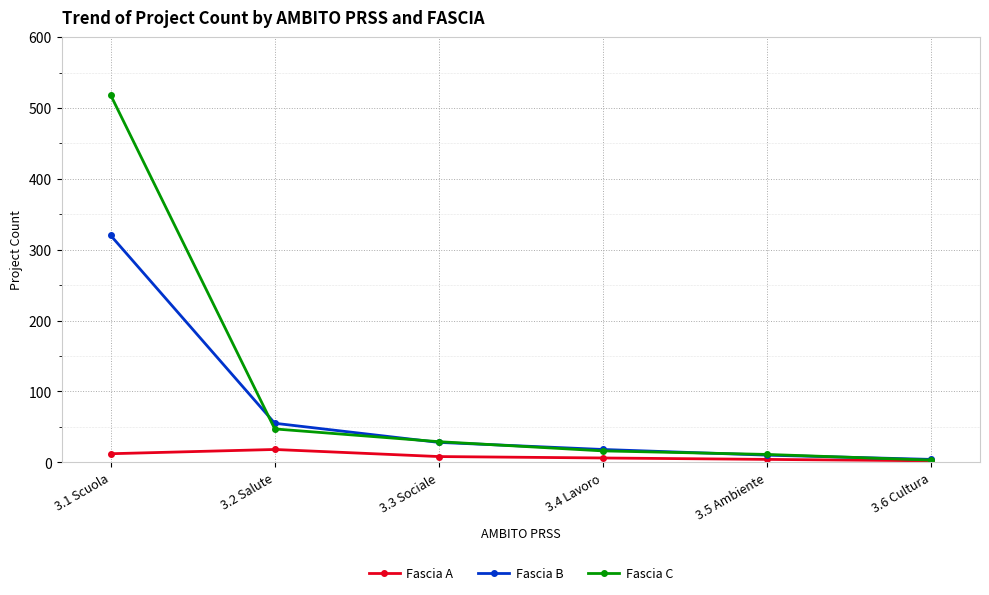

How many lines are shown in the chart?

3